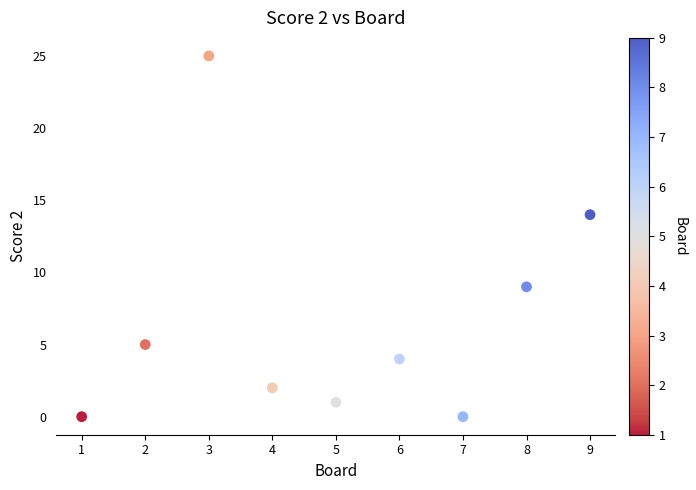

What is the range of Y values (max minus min)?

25